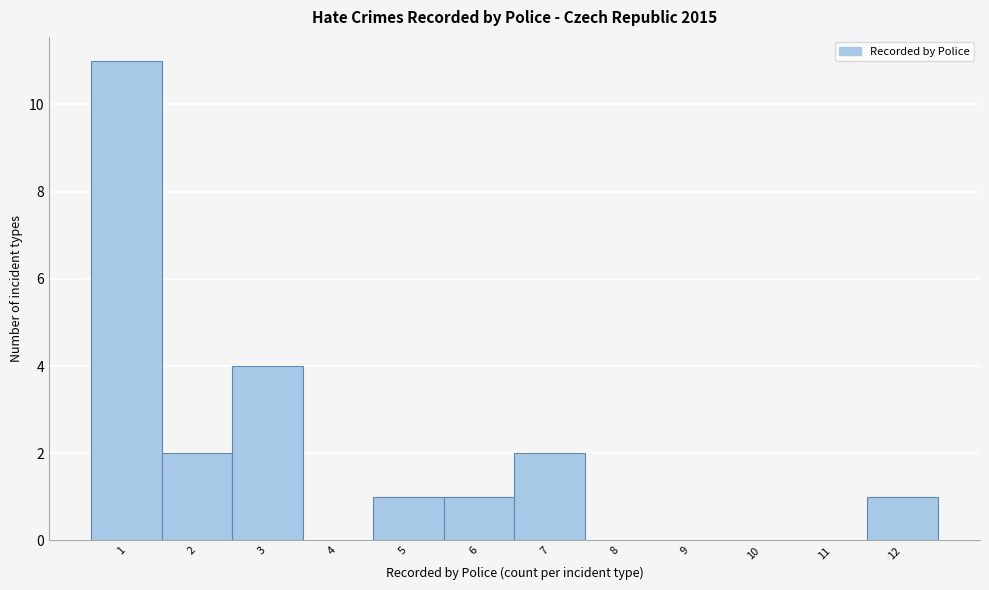

How tall is the bar that spans 0.5 to 1.5 on the x-axis? The values are not printed on the chart, so give them approximately, as read against the axis.

11